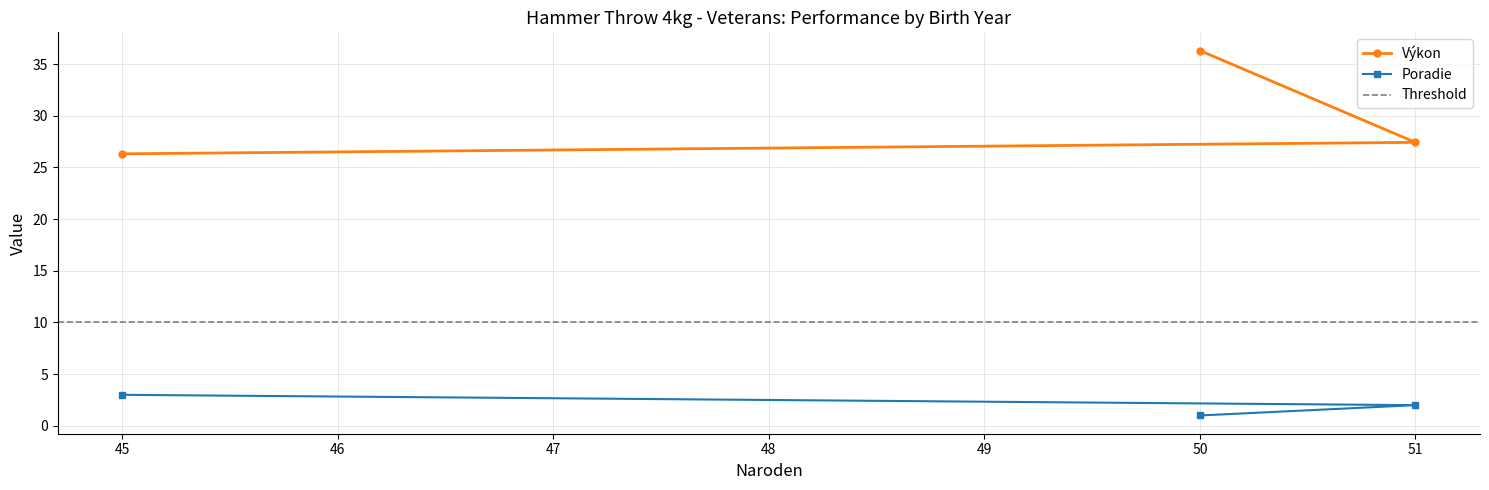

How many lines are shown in the chart?

2